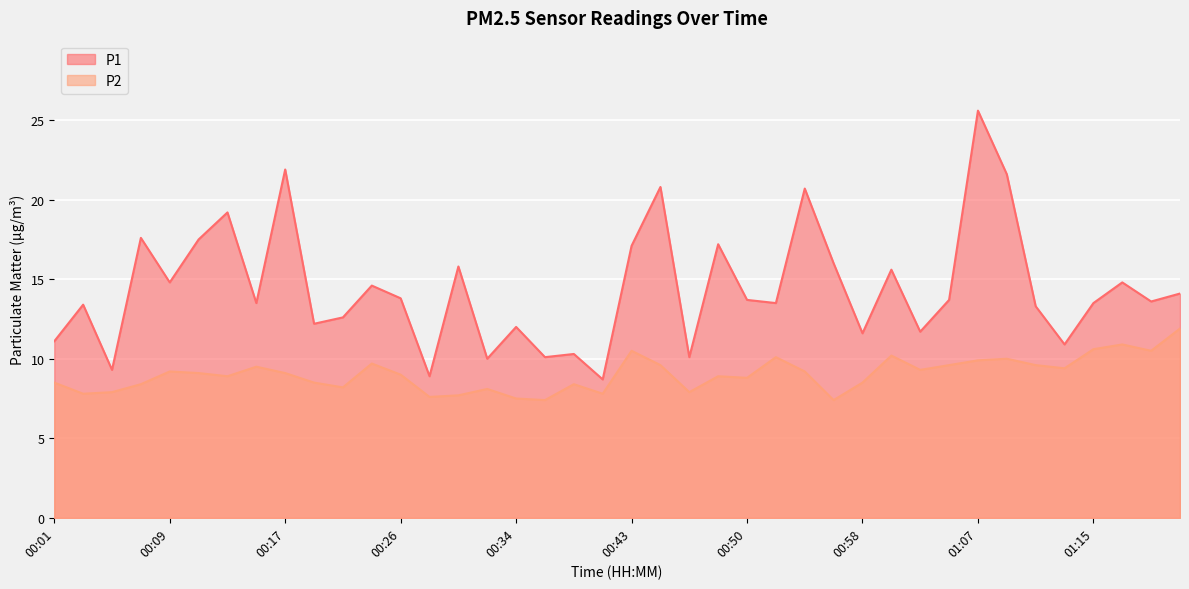

How many series are shown in this chart?

2